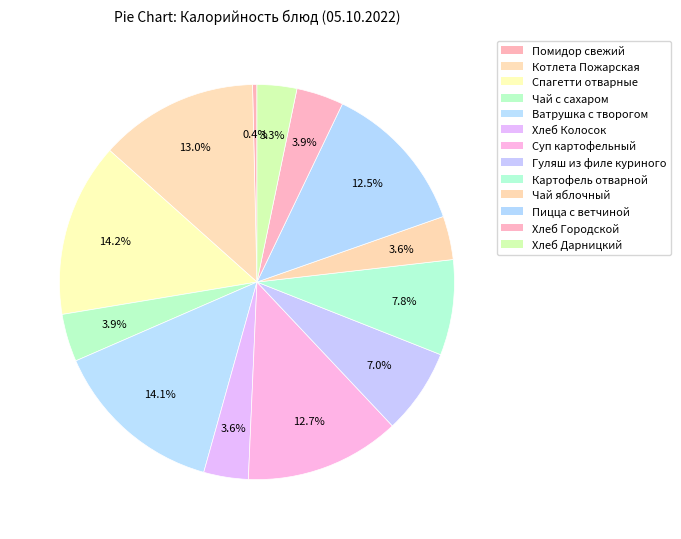

To the nearest percent, what percentage of the pie is Спагетти отварные?

14%